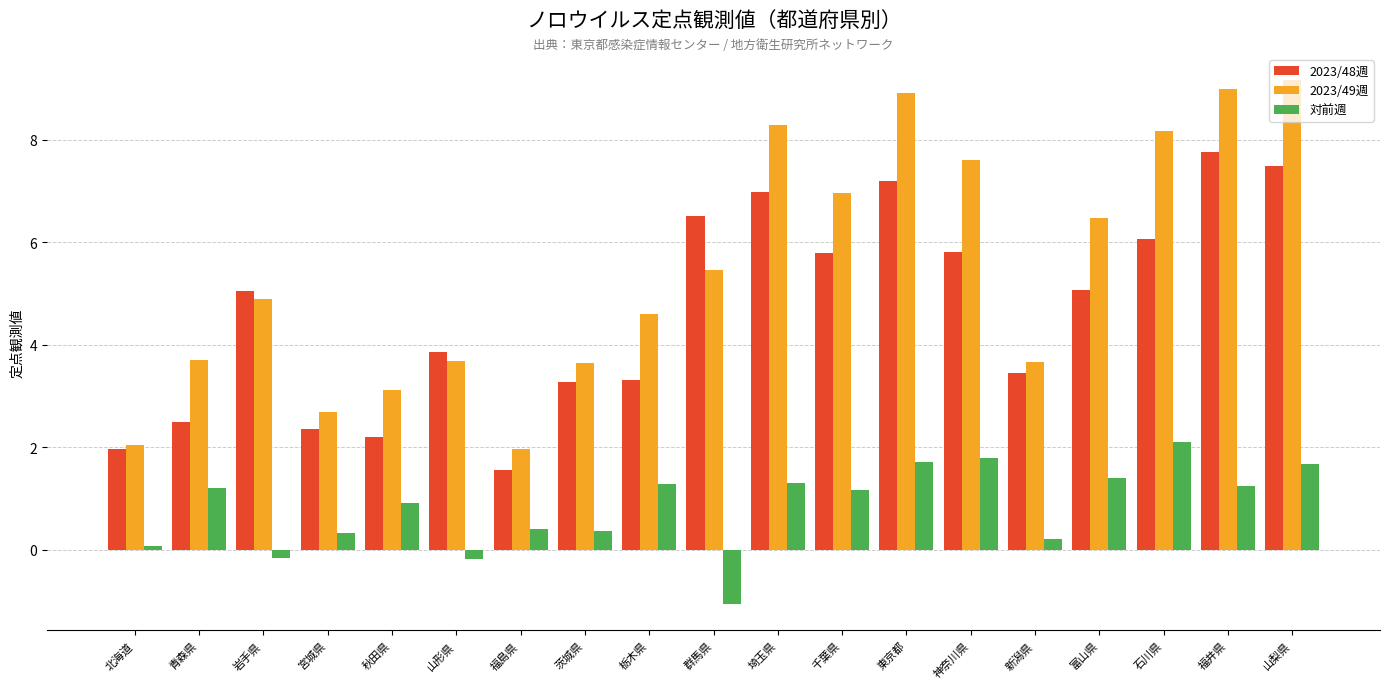

At which label does 2023/48週 reach its minimum?

福島県